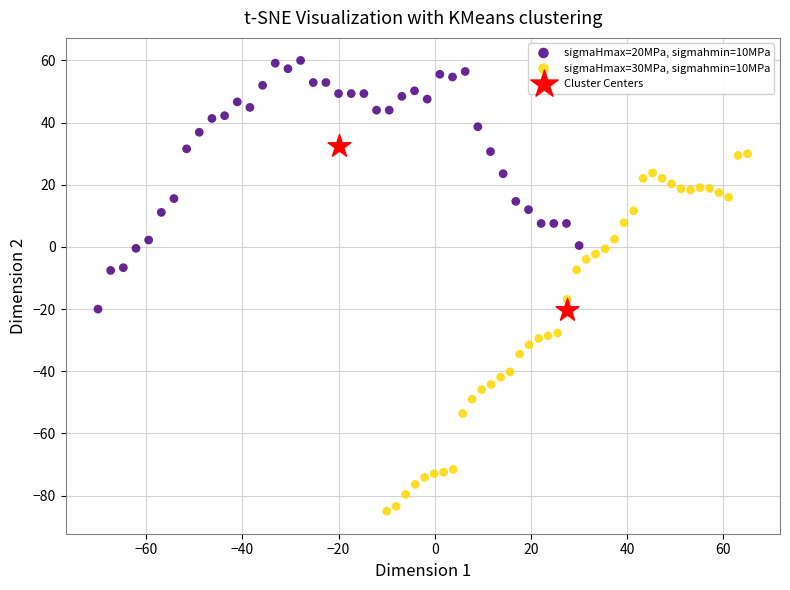

Which series reaches the maximum Y coordinate?

sigmaHmax=20MPa, sigmahmin=10MPa